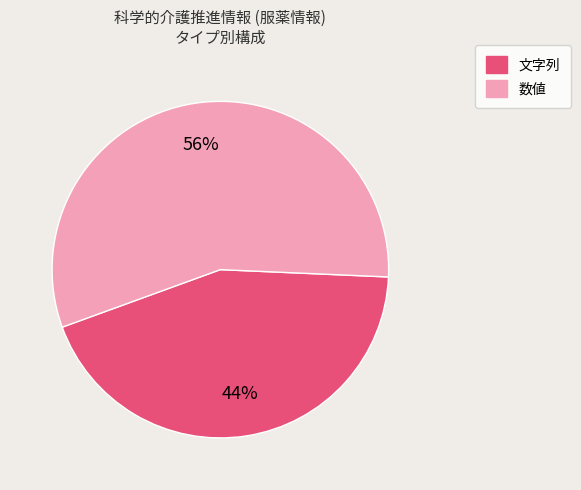

Combined, do 文字列 and 数値 account for over 50%?

Yes